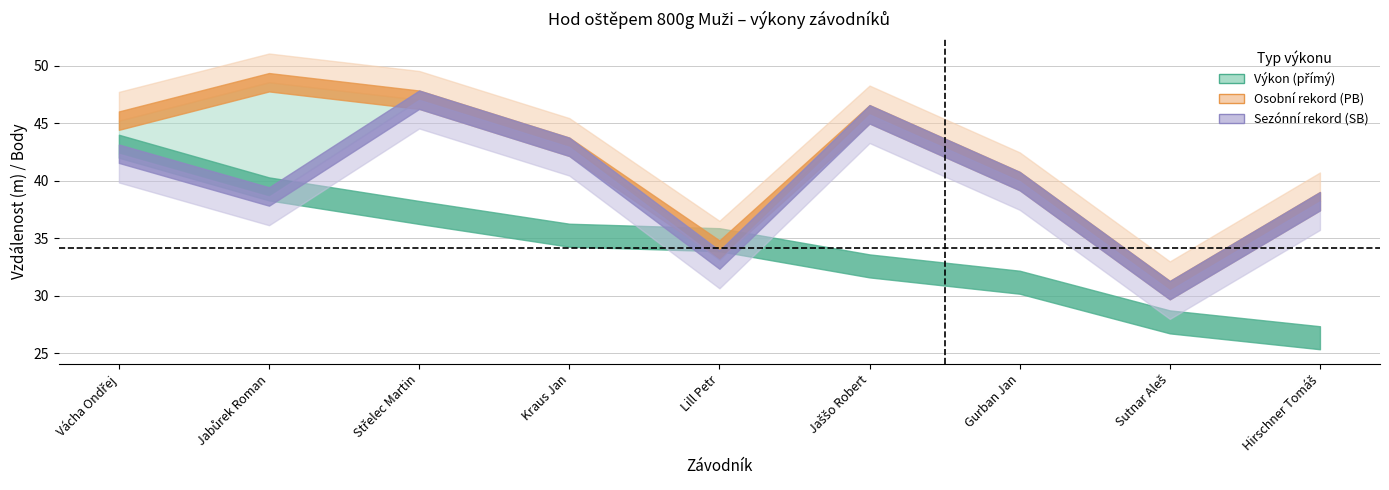

What is the label of the 2nd point from the right?

Sutnar Aleš